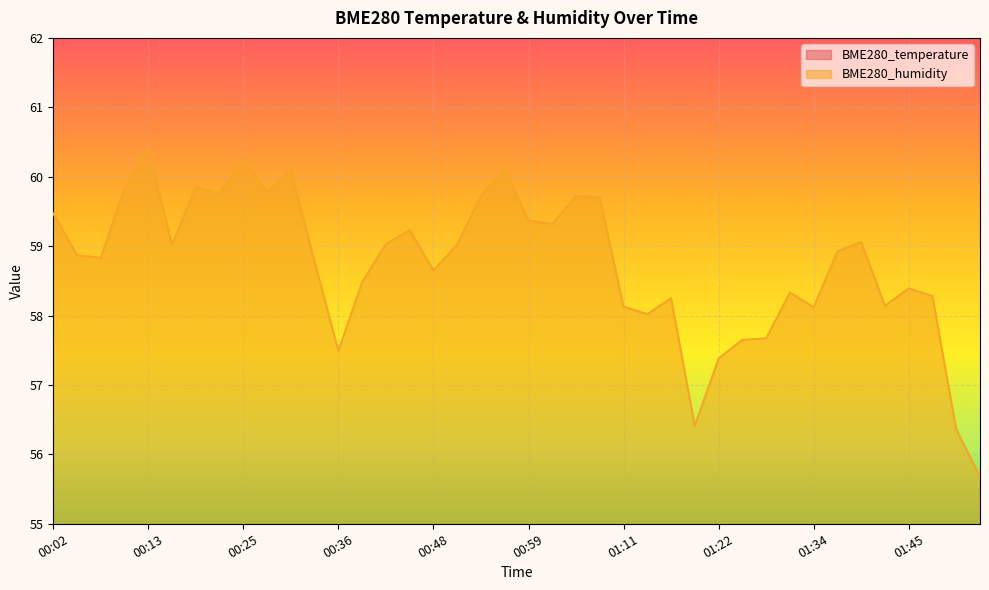

In BME280_temperature, how many points are higher than both neighbors (excluding endpoints)?

10